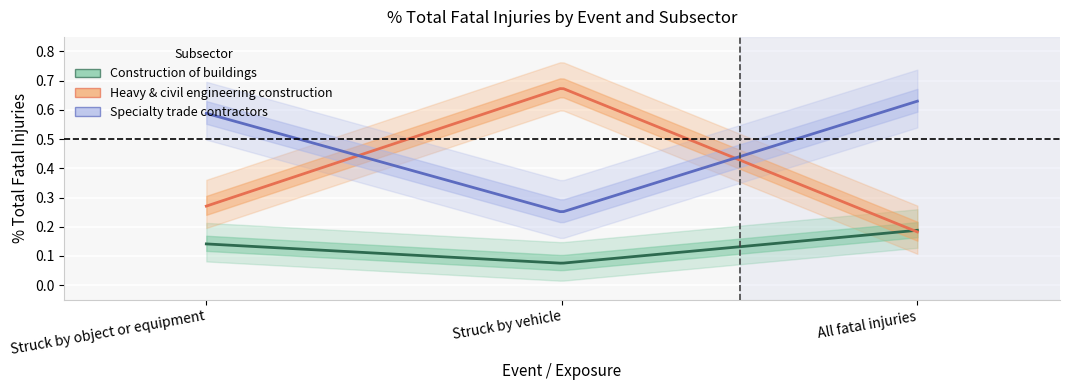

What is the difference between the maximum and second lowest values in the Heavy & civil engineering construction series?

0.4